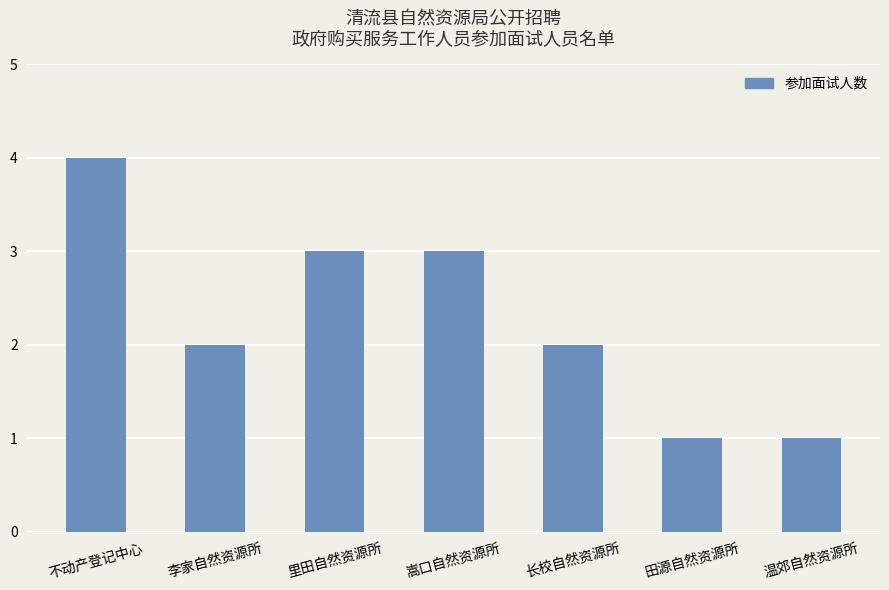

How many data points does each series have?

7